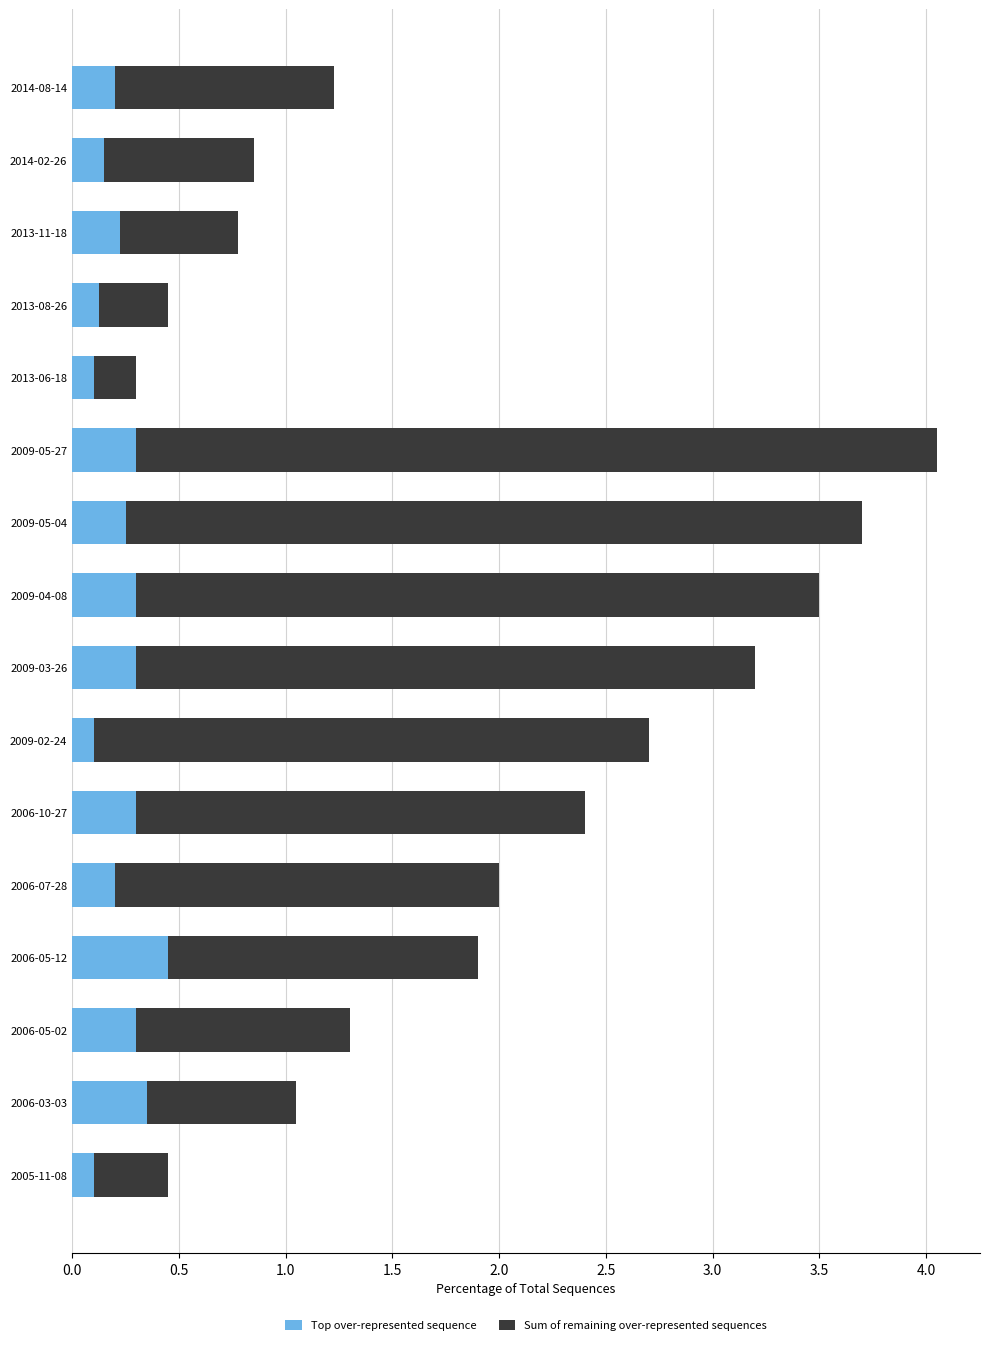

The Top over-represented sequence series shows 0.2 at 2006-03-03. True or false?

False